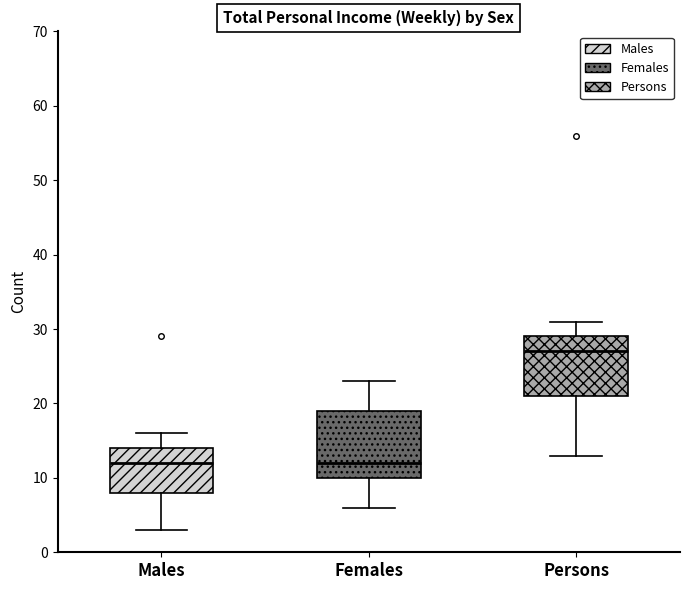

Comparing the boxes themselves (not the whiskers), which one is the tallest?

Females